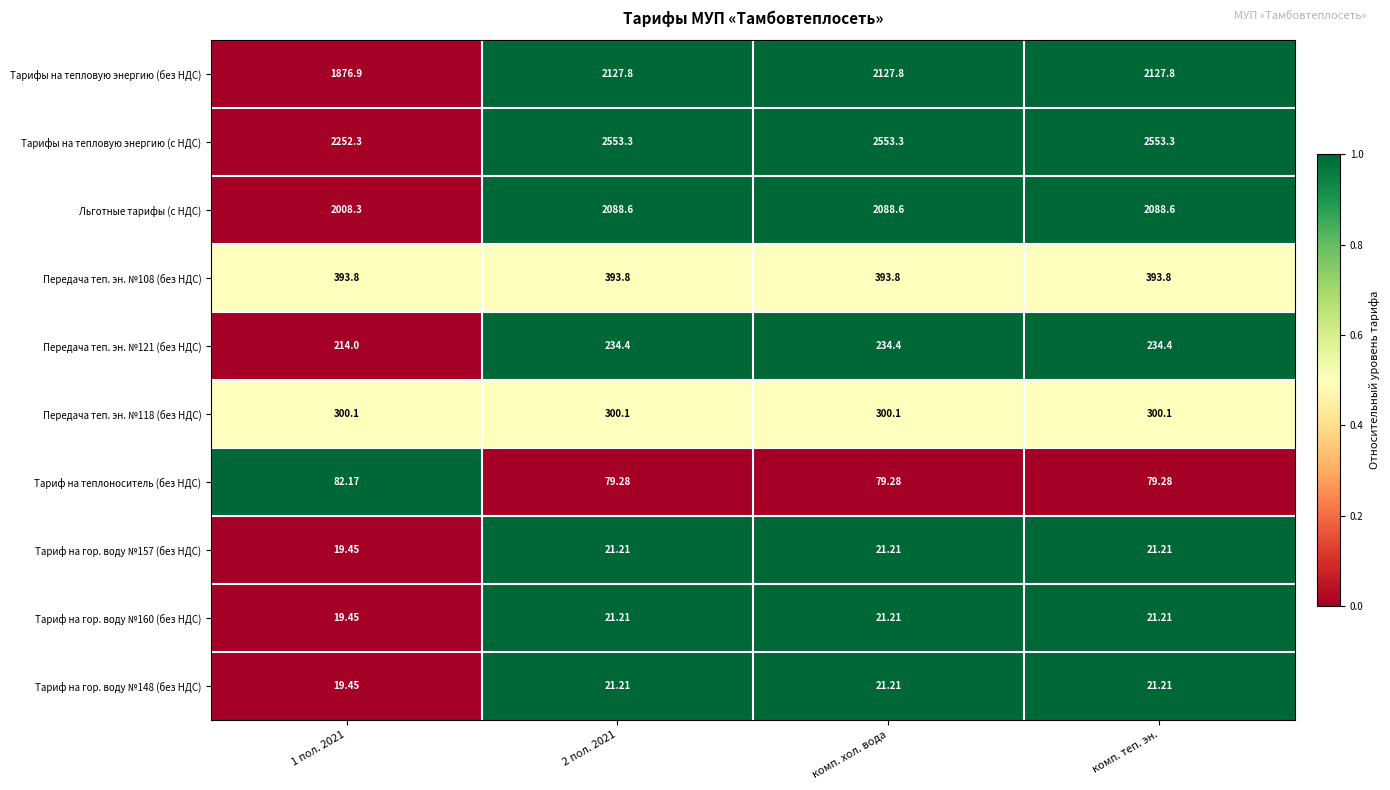

Which series has the largest total across all categories?

Тарифы на тепловую энергию (с НДС)